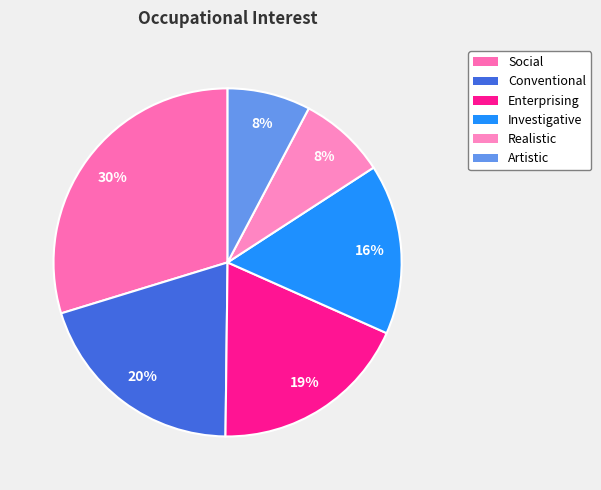

True or false: Artistic accounts for 8% of the total.

True